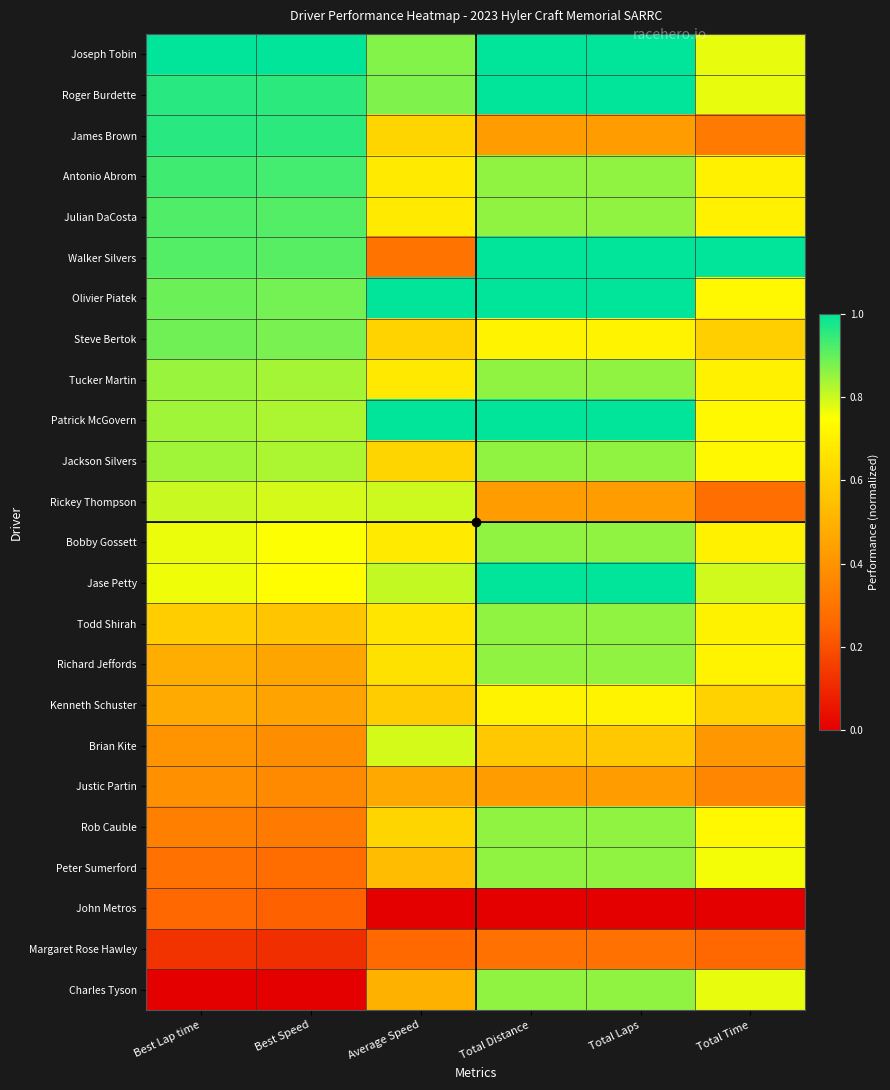

Which has a higher value, Average Speed or Total Laps?

Total Laps